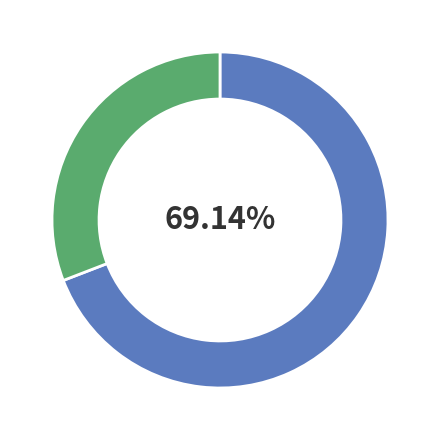

How many segments does this pie chart have?

2